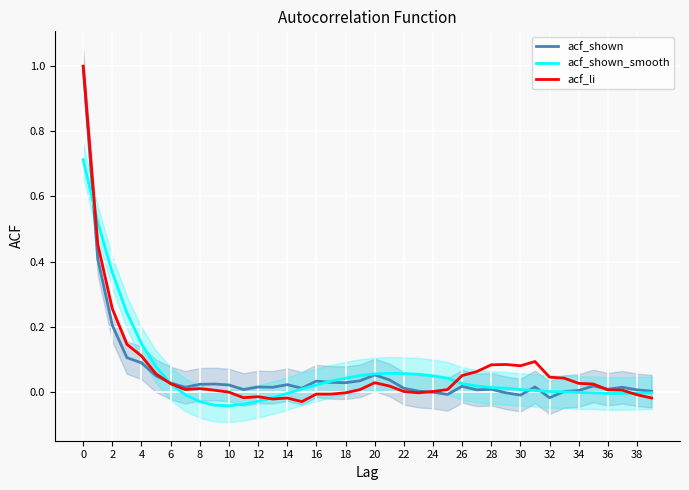

The value of acf_li at 36 is 0.0. True or false?

True